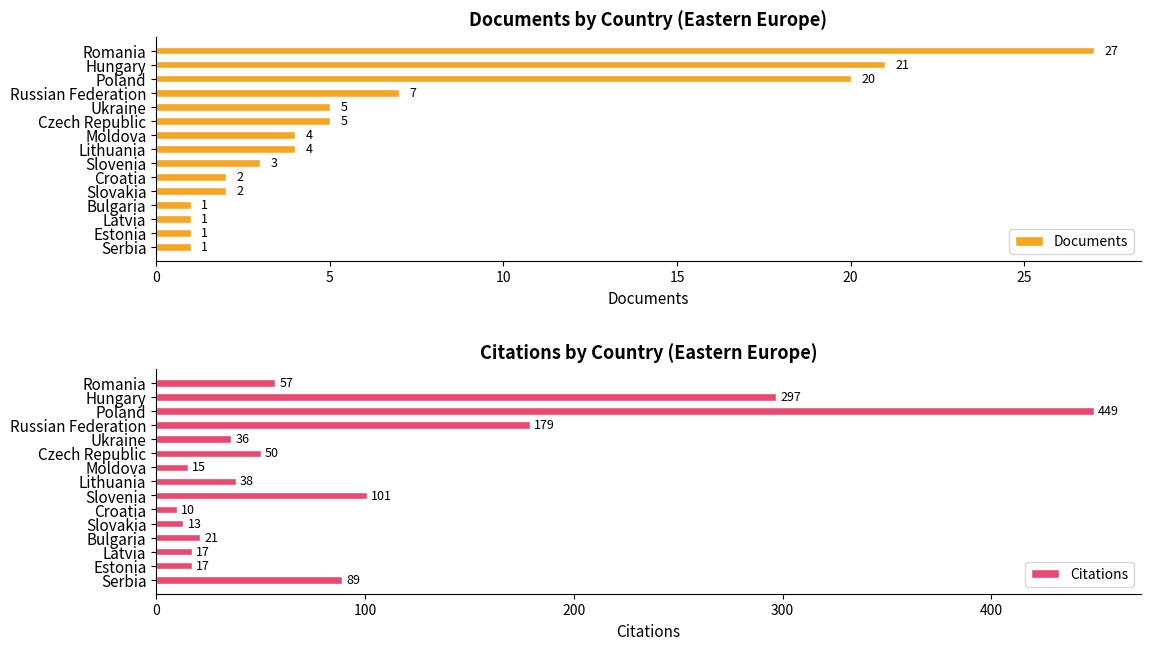

What is the greatest value displayed?

449